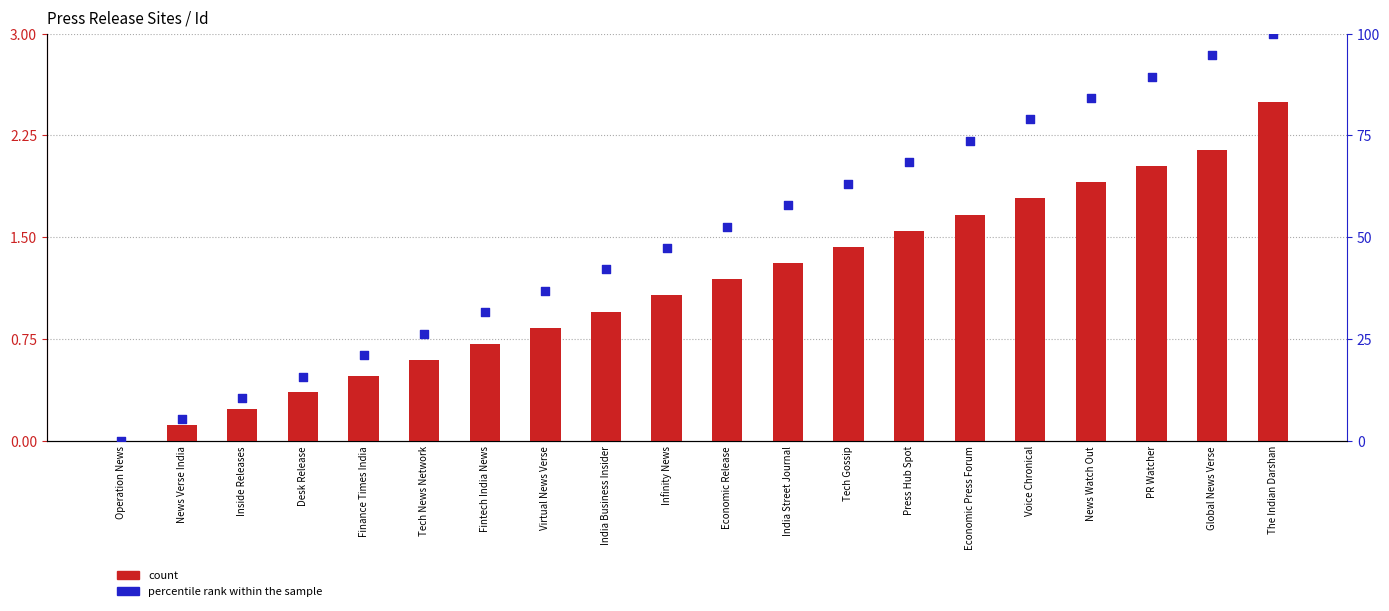

What is the total value across all series at Infinity News?

48.4